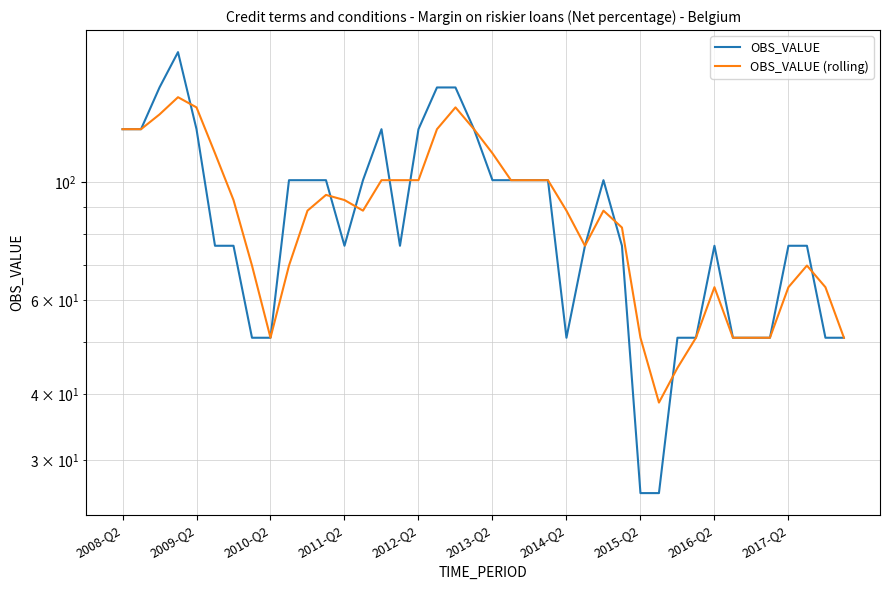

Reading left to right, transcribe all the data shown in this chart.

OBS_VALUE: 126.0	126.0	151.0	176.0	126.0	76.0	76.0	51.0	51.0	101.0	101.0	101.0	76.0	101.0	126.0	76.0	126.0	151.0	151.0	126.0	101.0	101.0	101.0	101.0	51.0	76.0	101.0	76.0	26.0	26.0	51.0	51.0	76.0	51.0	51.0	51.0	76.0	76.0	51.0	51.0
OBS_VALUE (rolling): 126.0	126.0	134.3	144.8	138.5	113.5	92.7	69.8	51.0	69.8	88.5	94.8	92.7	88.5	101.0	101.0	101.0	126.0	138.5	126.0	113.5	101.0	101.0	101.0	88.5	76.0	88.5	82.2	51.0	38.5	44.8	51.0	63.5	51.0	51.0	51.0	63.5	69.8	63.5	51.0